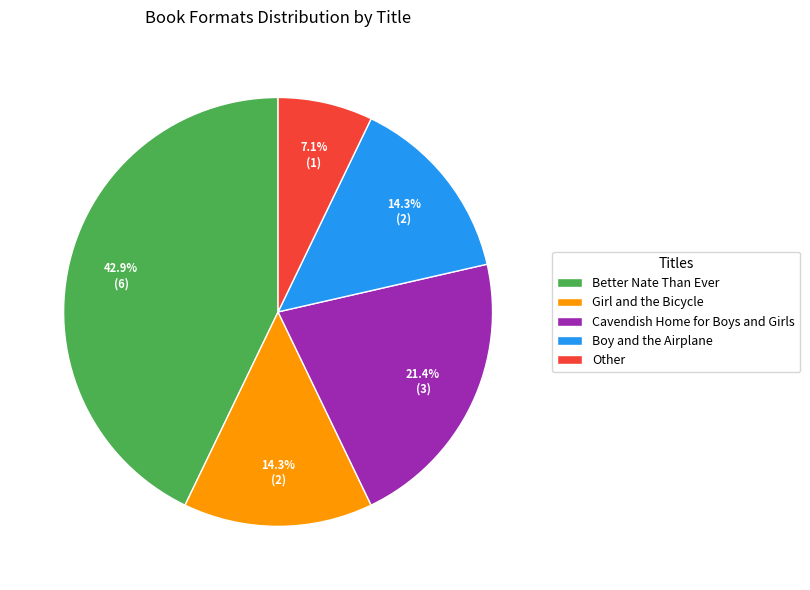

To the nearest percent, what percentage of the pie is Better Nate Than Ever?

43%